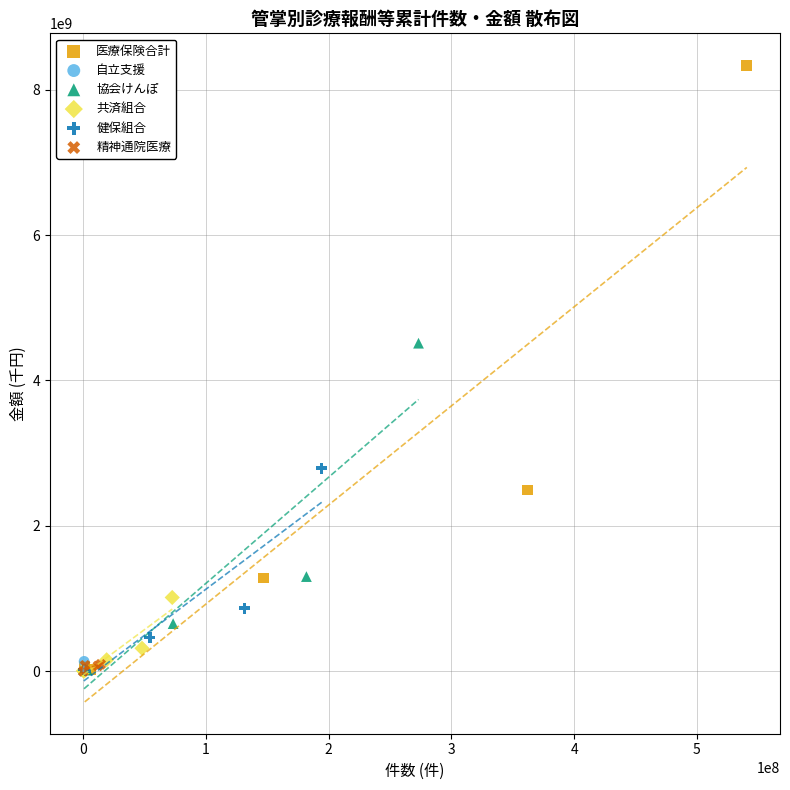

Which series has the widest spread of Y values?

医療保険合計